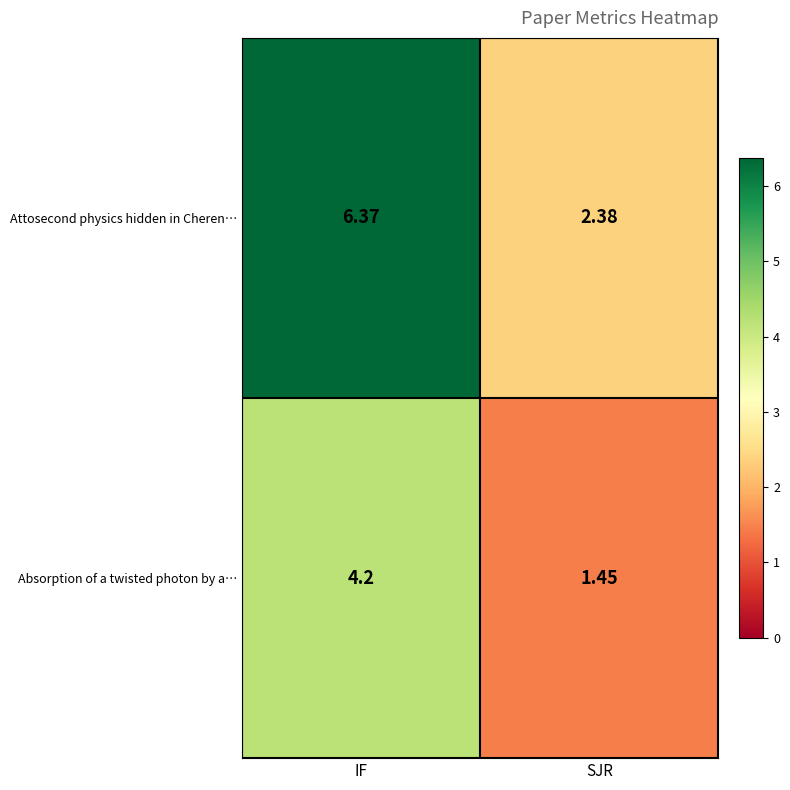

Which series changed the most between IF and SJR?

Attosecond physics hidden in Cheren…